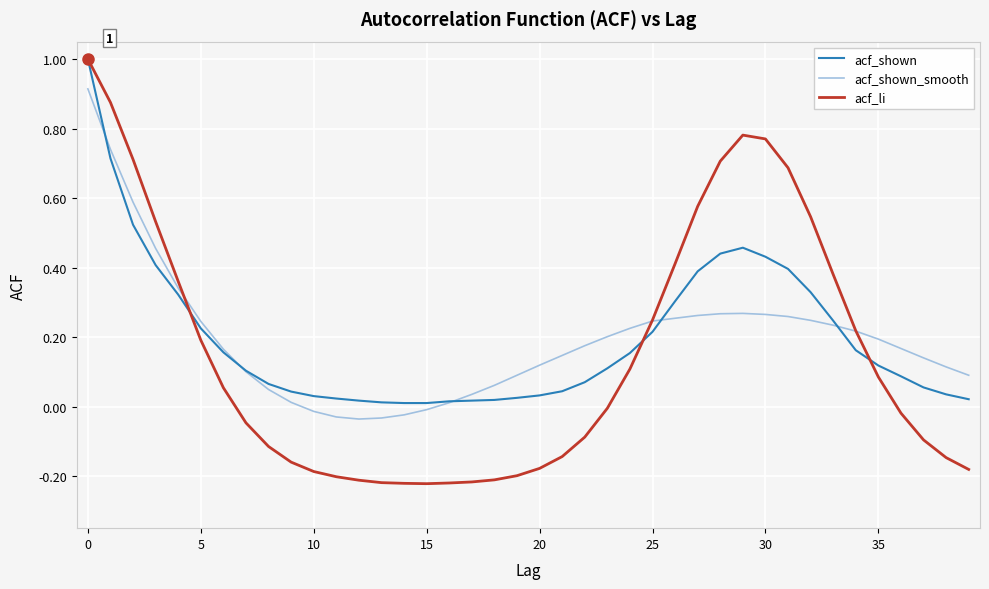

What is the greatest value displayed?

1.0